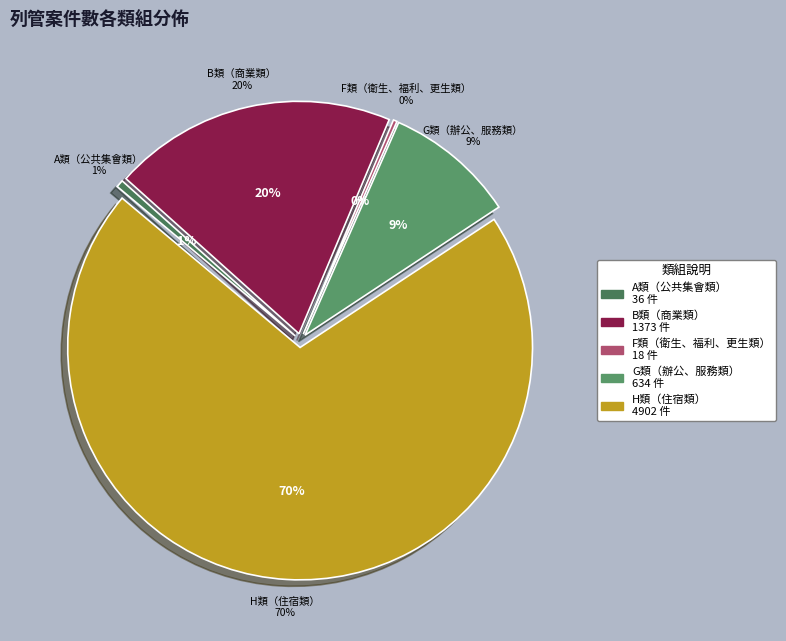

Which category has the smallest portion of the pie?

F類（衛生、福利、更生類）